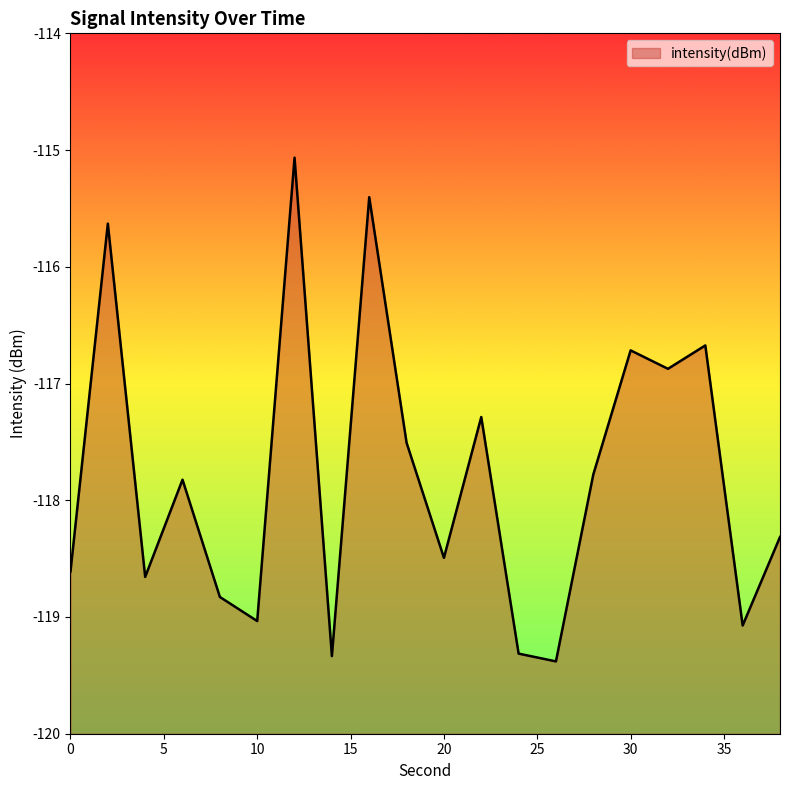

At which category does the chart reach its minimum across all series?

26